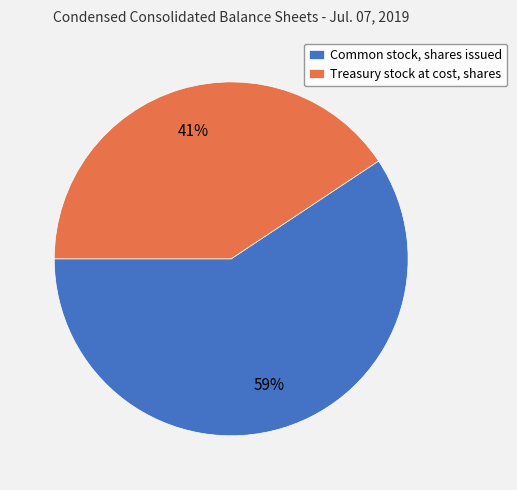

To the nearest percent, what portion does Common stock, shares issued represent?

59%